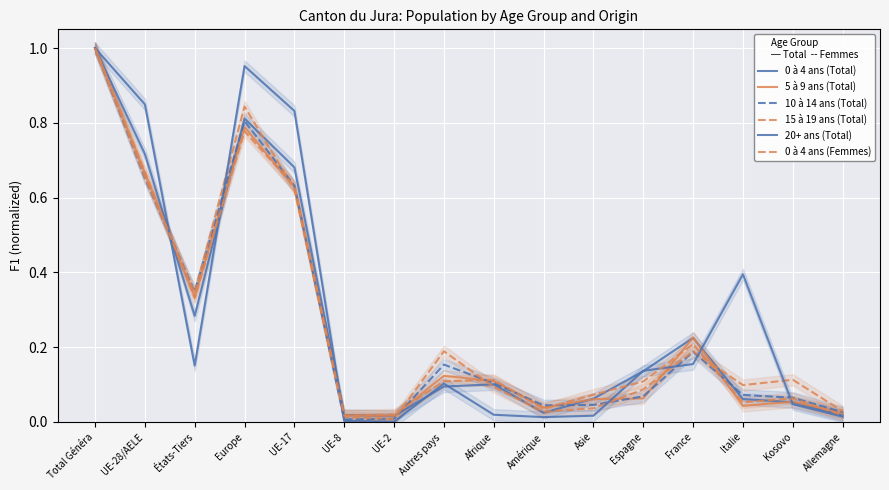

Where do 15 à 19 ans (Total) and 0 à 4 ans (Femmes) first cross each other?

UE-28/AELE and États-Tiers